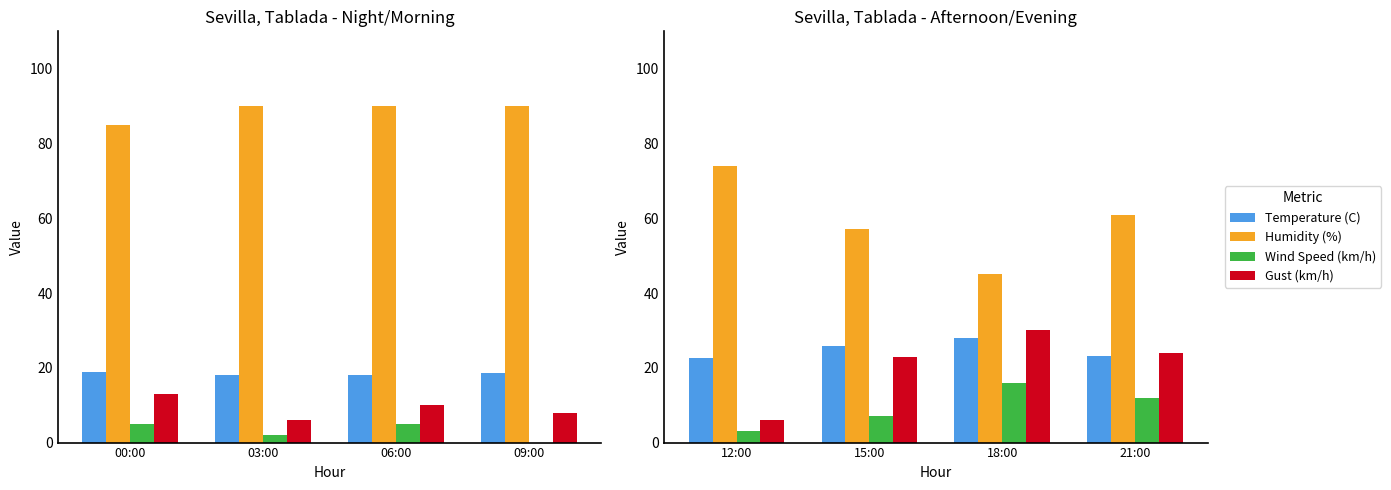

How many bars are there in each group?

4